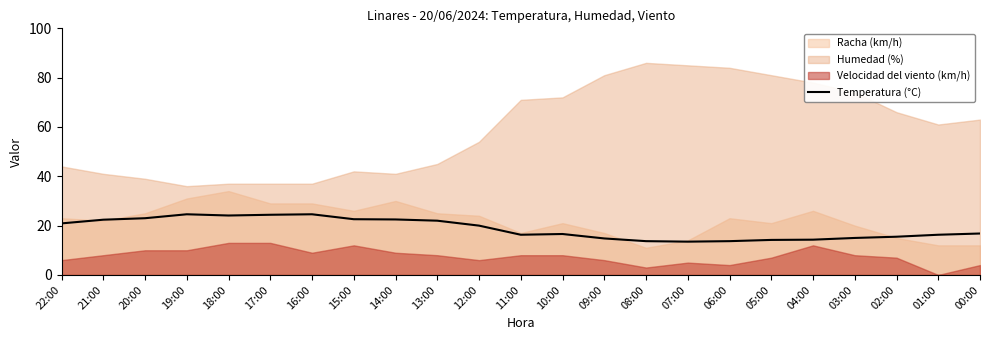

Is it true that Temperatura (°C) equals 22.4 at 21:00?

True